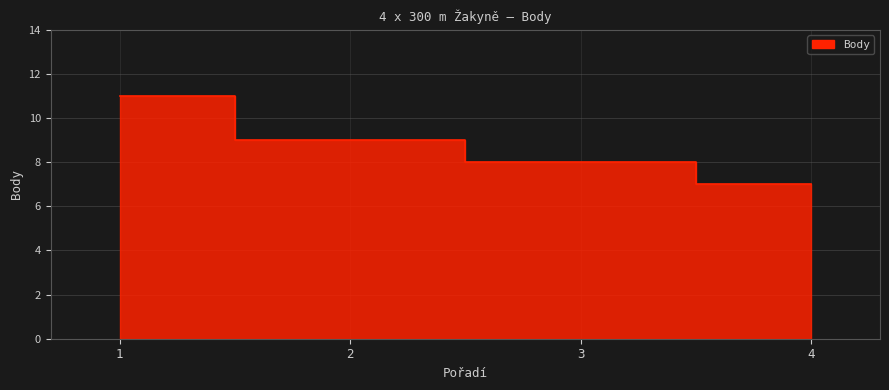

List the labels in order of value, largest first.

1, 2, 3, 4